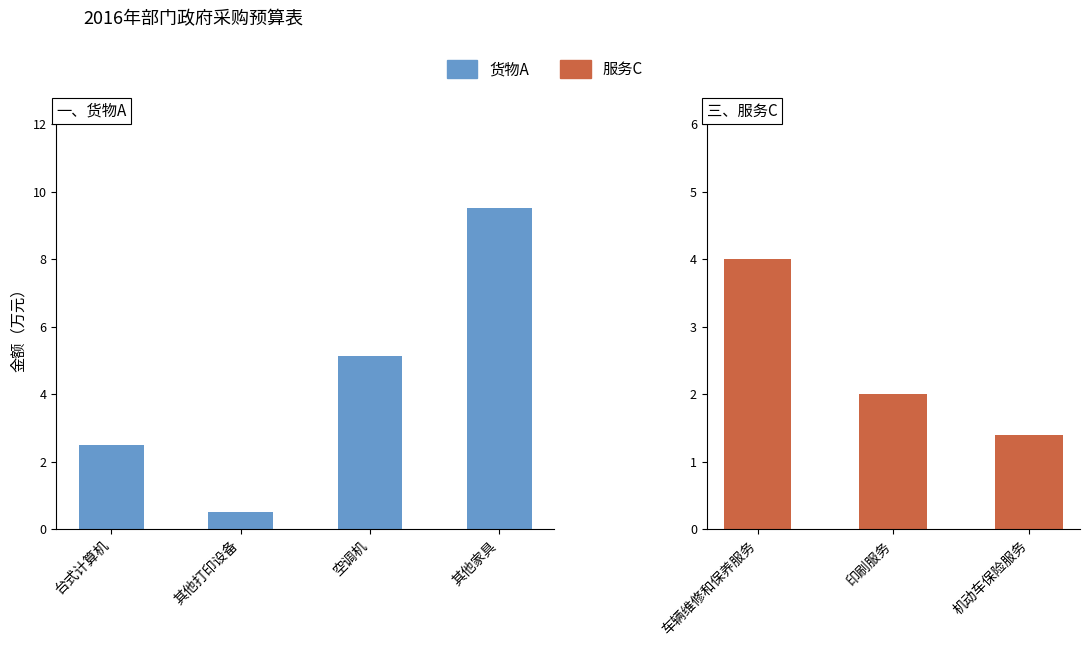

The value at 空调机 is 6.9. True or false?

False